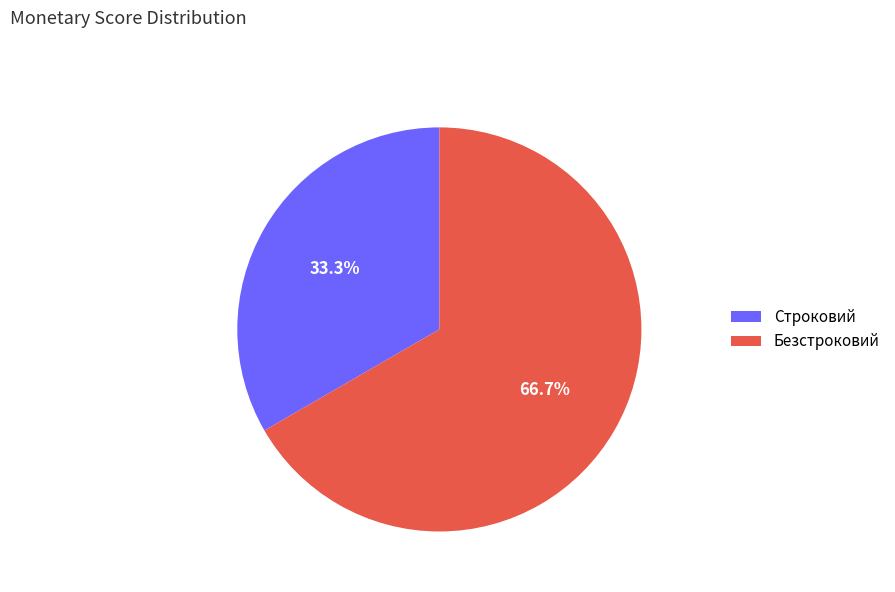

Which category accounts for the majority?

Безстроковий